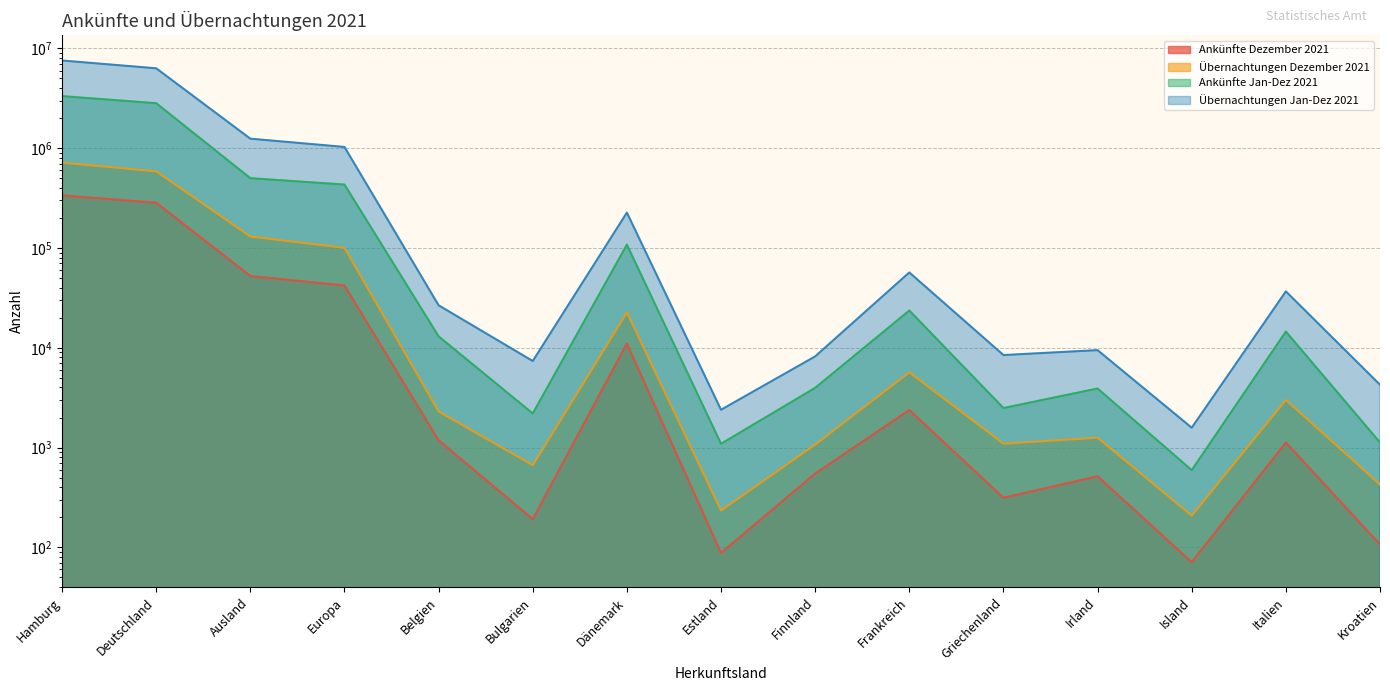

What is the average value of the Übernachtungen Jan-Dez 2021 series?

1102364